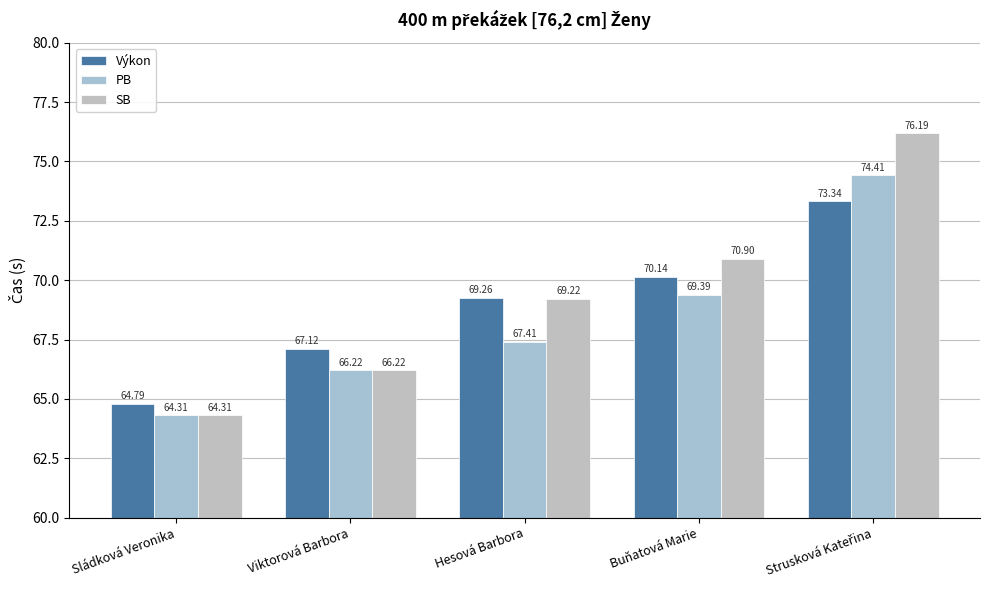

Does the chart contain stacked bars?

No